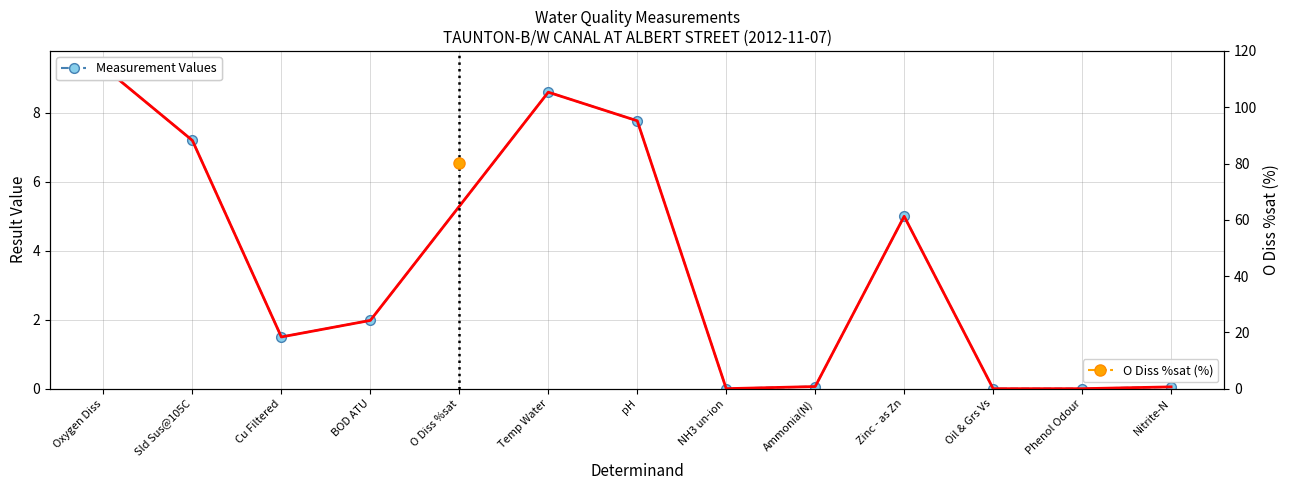

Is this an area chart (filled region under the line)?

No